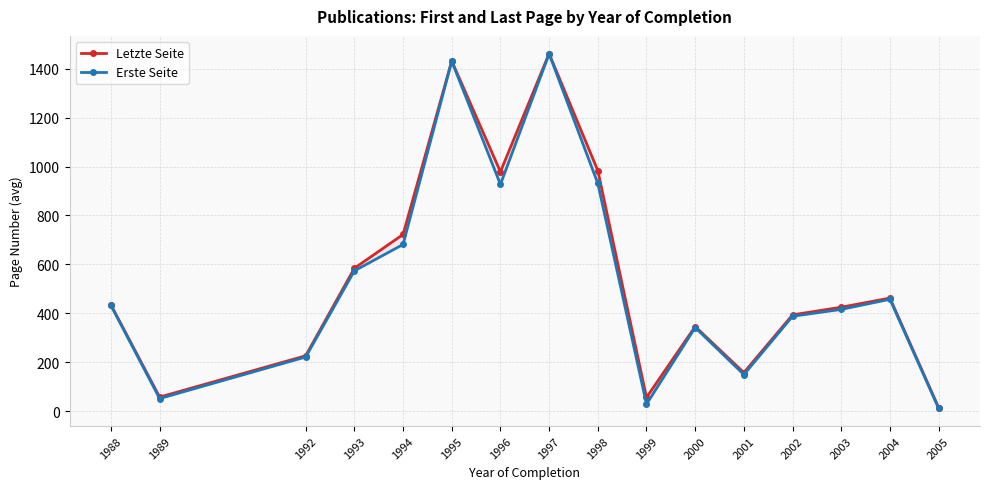

List the series in order of their peak value, lowest first.

Erste Seite, Letzte Seite